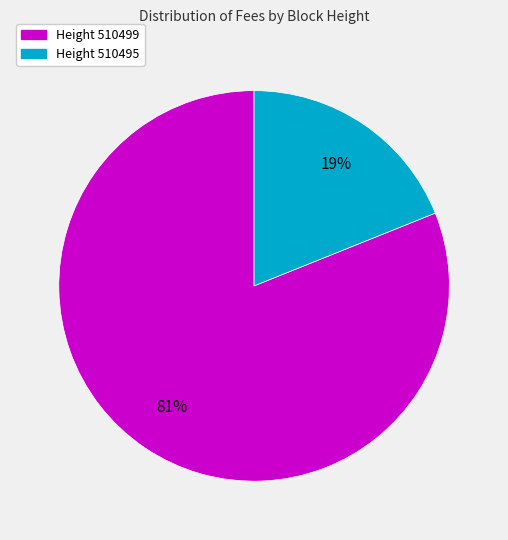

True or false: Height 510495 accounts for 19% of the total.

True